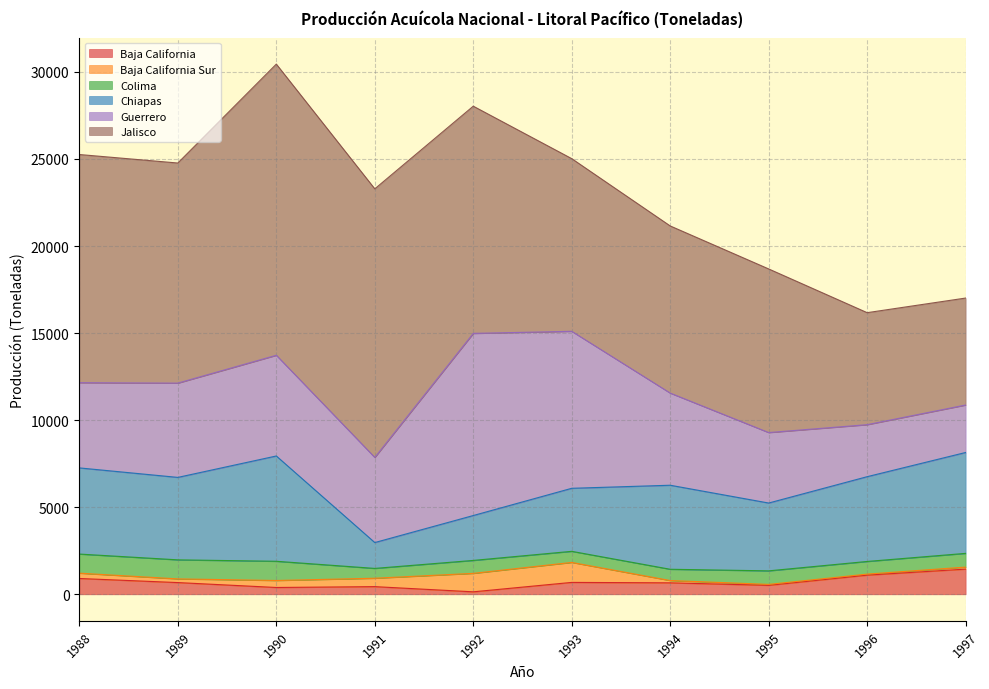

What is the average value of the Baja California Sur series?

397